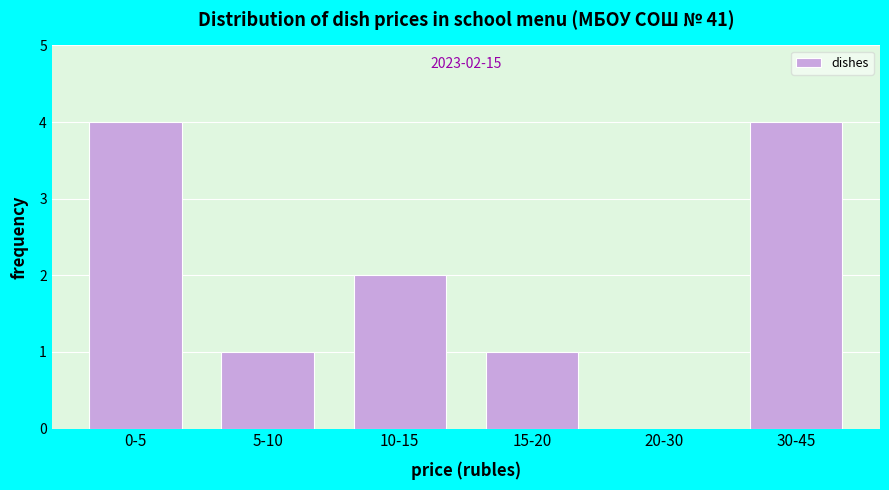

Reading left to right, what are all the values shown in this chart?

0-5=4	5-10=1	10-15=2	15-20=1	20-30=0	30-45=4